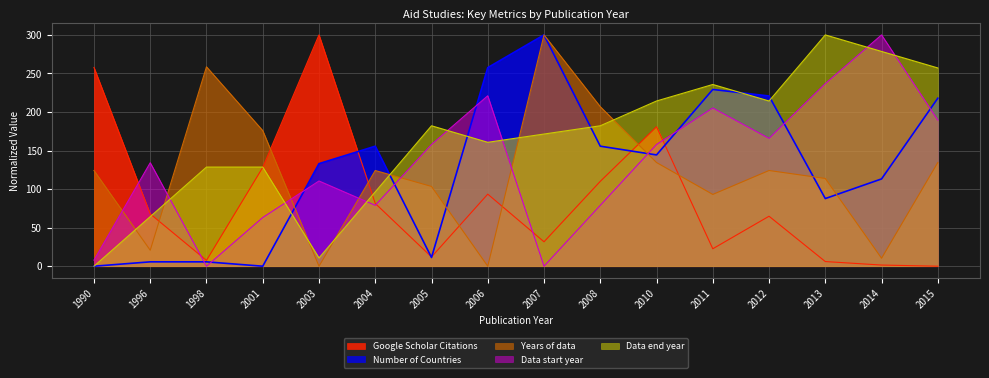

How many lines are shown in the chart?

5